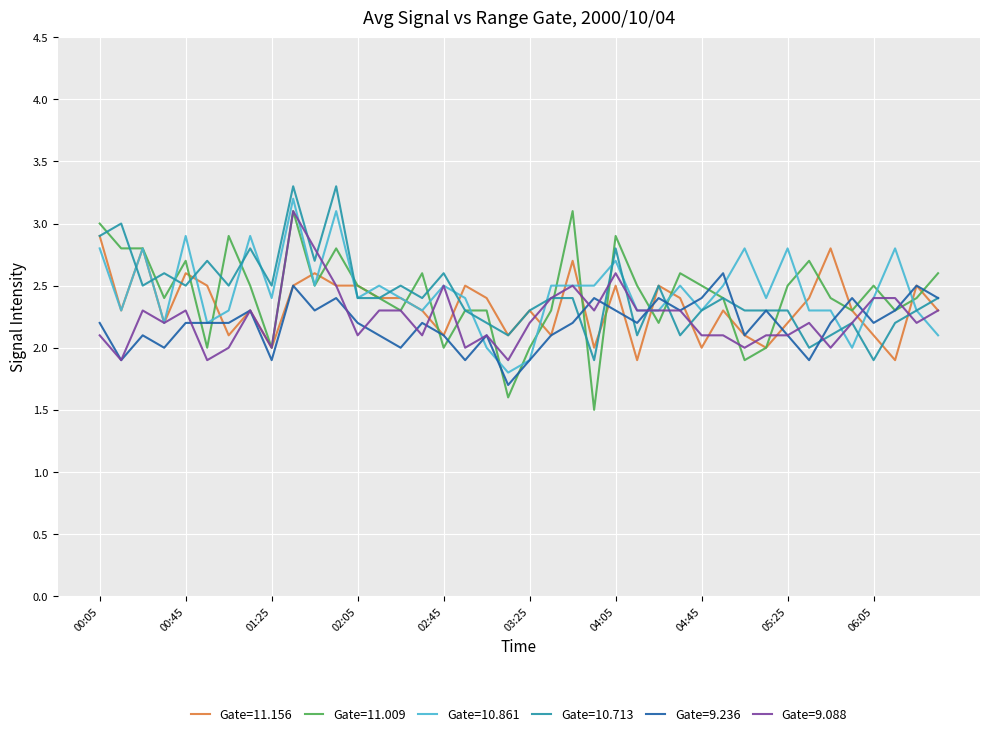

Which series has the largest range (max minus min)?

Gate=11.009